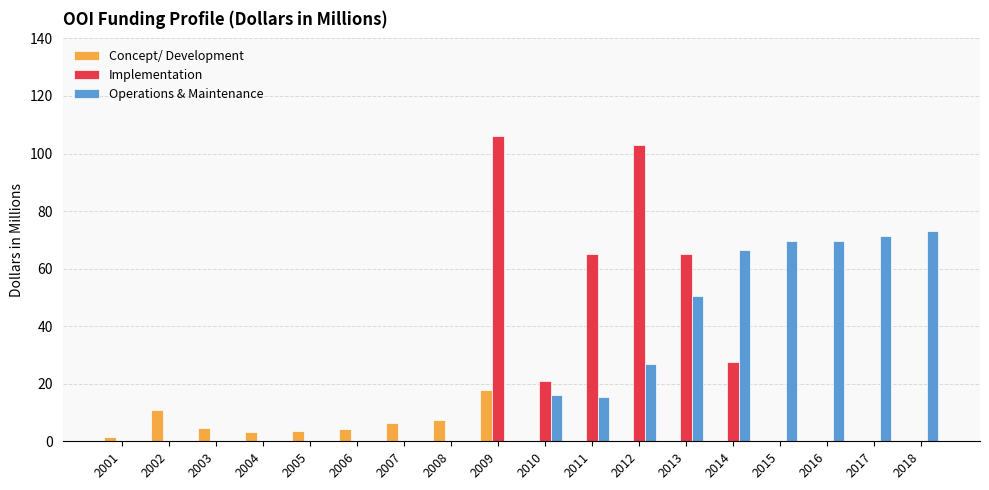

How many series are shown in this chart?

3